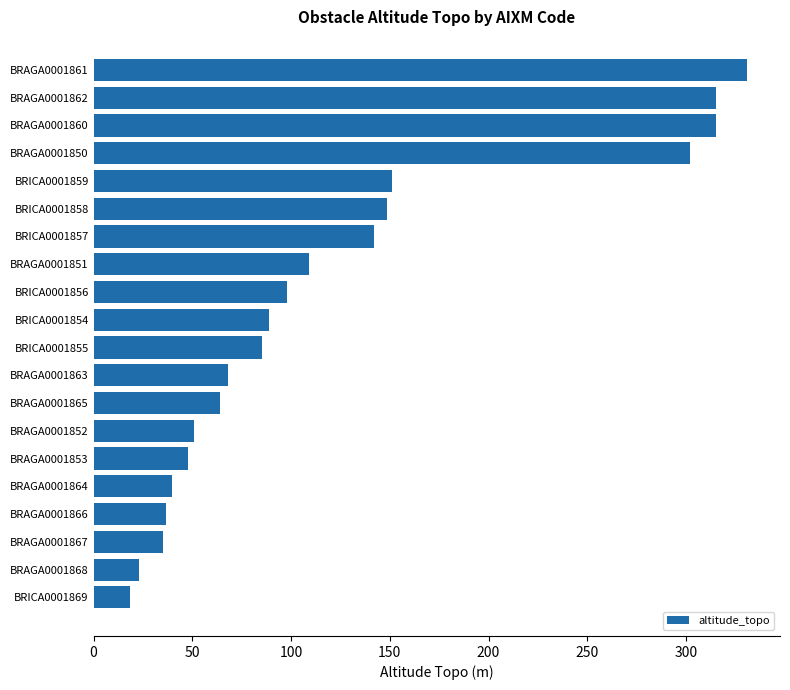

What value does the data have at BRAGA0001867?

35.0